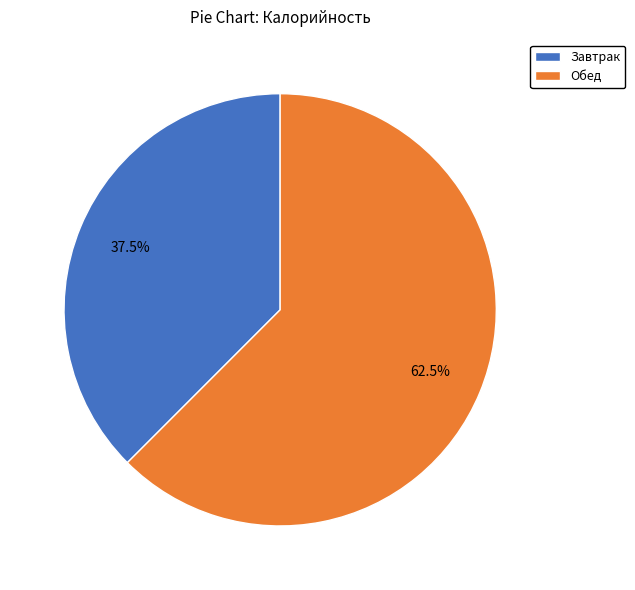

To the nearest percent, what is the combined percentage of Обед and Завтрак?

100%